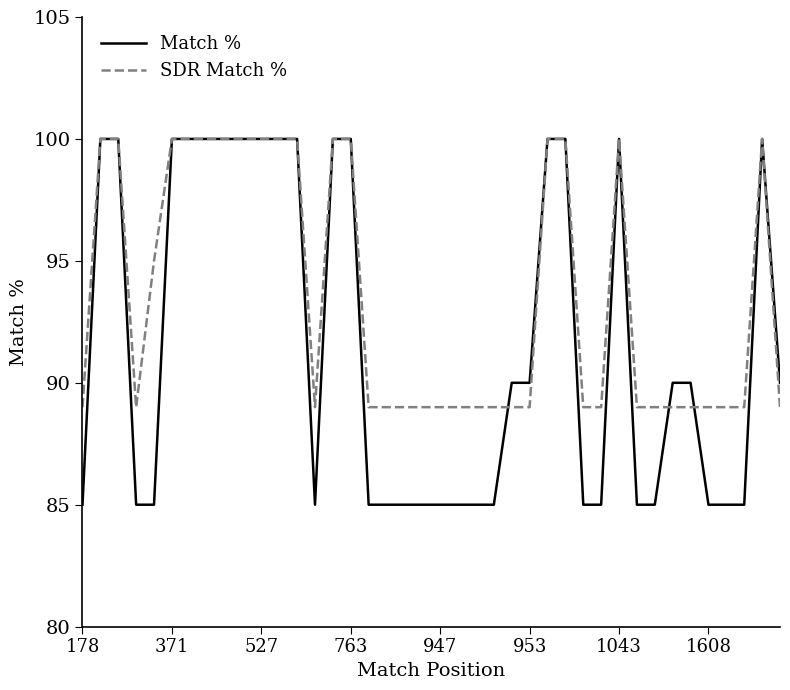

Rank the series by their average value, from lowest to highest.

Match %, SDR Match %